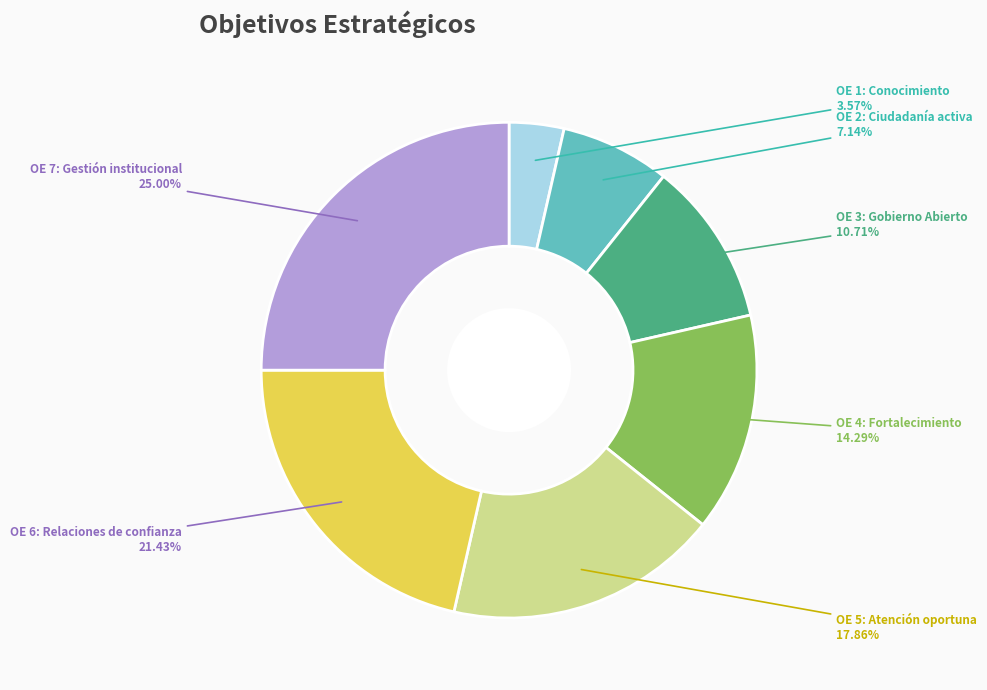

Does any single category account for the majority?

No